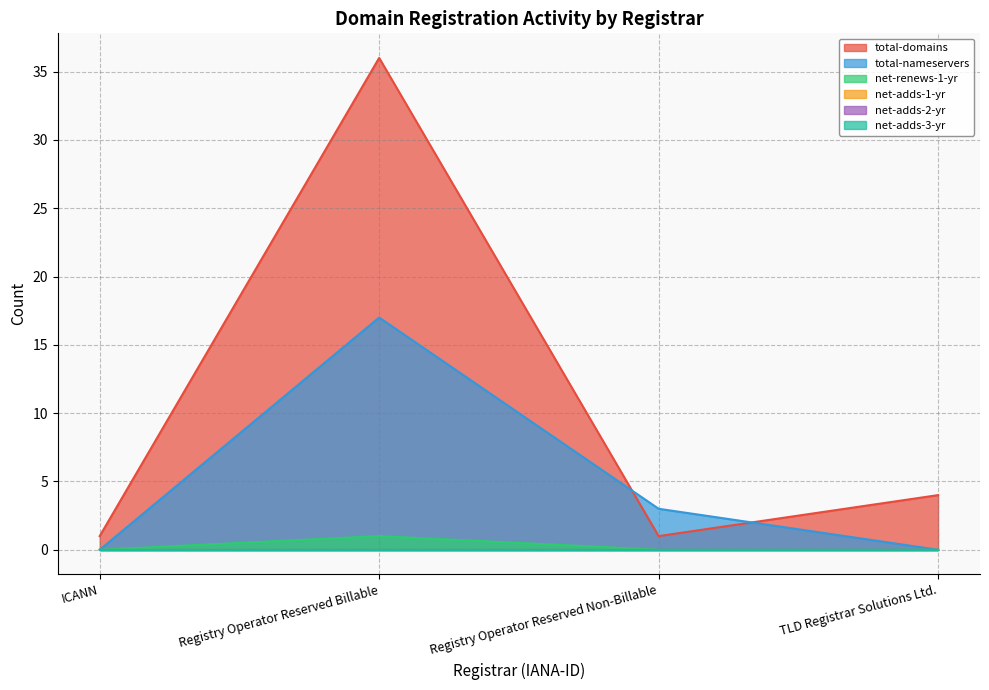

How many interior local peaks does the total-domains series have?

1